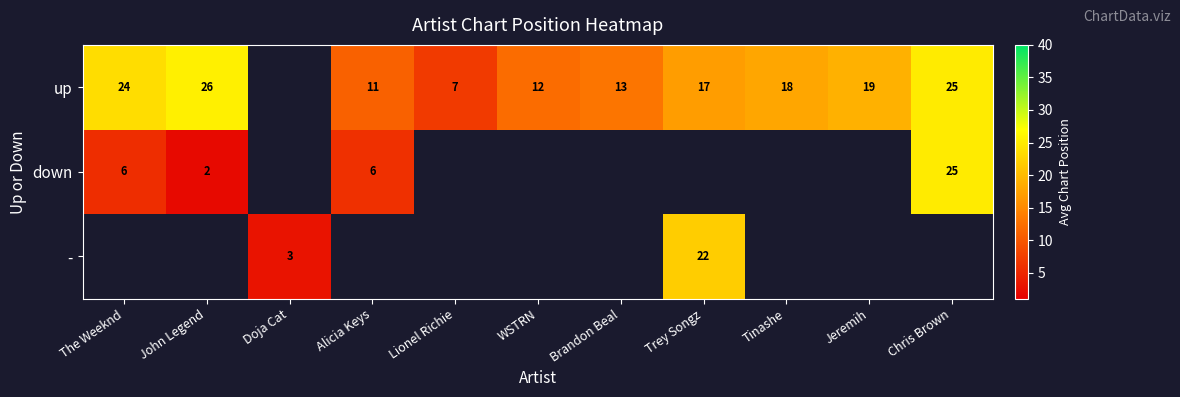

At which label does down reach its peak?

Chris Brown